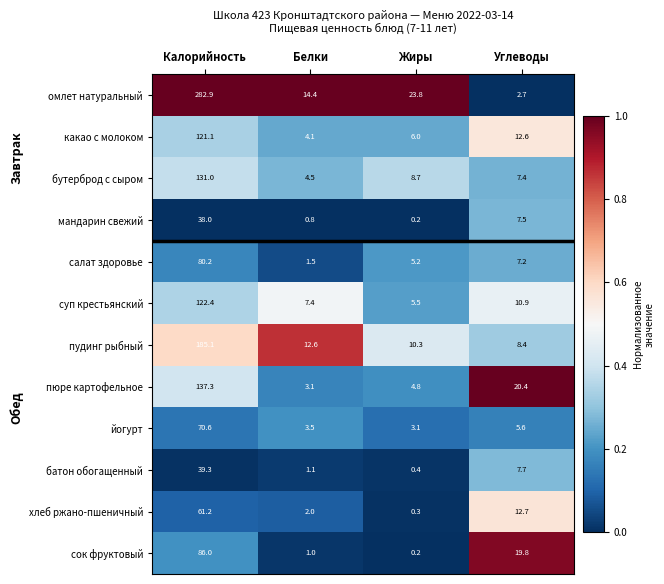

The value of хлеб ржано-пшеничный at Калорийность is 20.2. True or false?

False